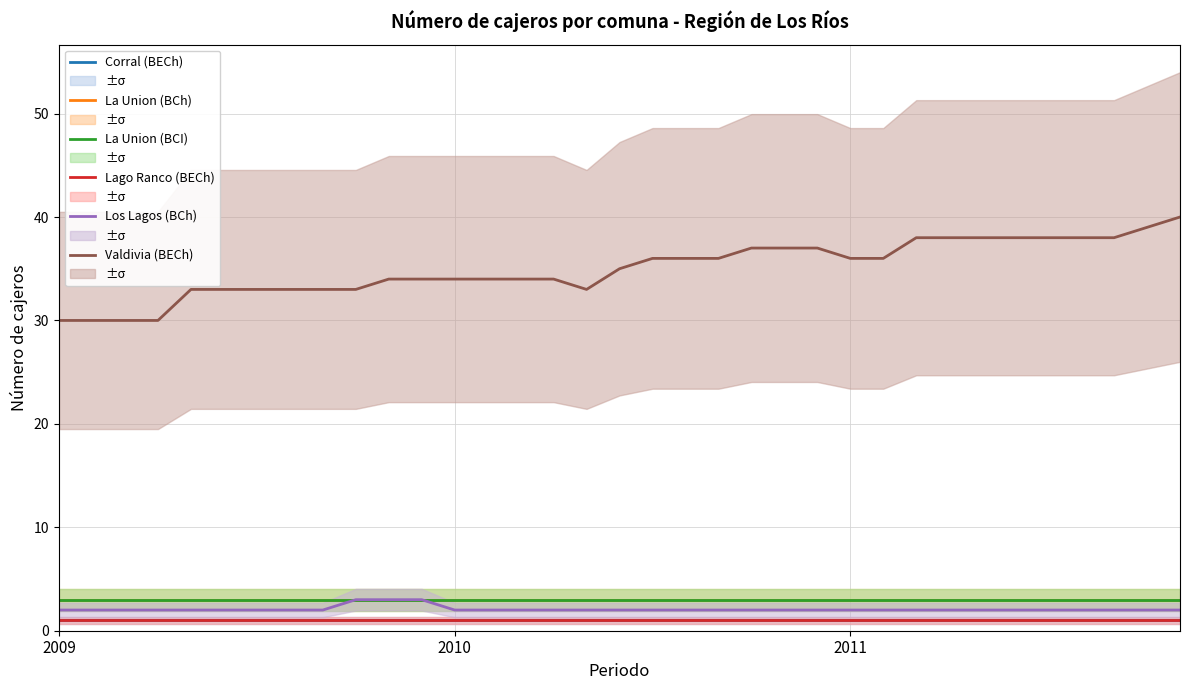

Rank the series at 31 from highest to lowest value.

Valdivia (BECh), La Union (BCh), La Union (BCI), Los Lagos (BCh), Corral (BECh), Lago Ranco (BECh)